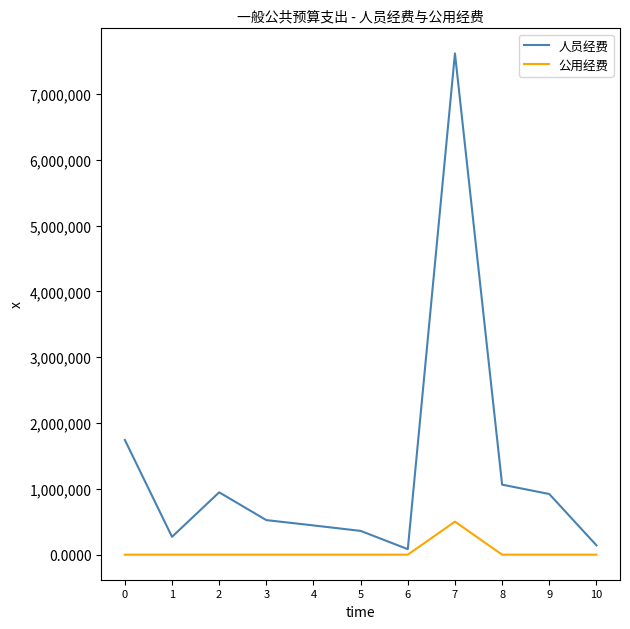

Is it true that 人员经费 equals 7615596.0 at 7?

True